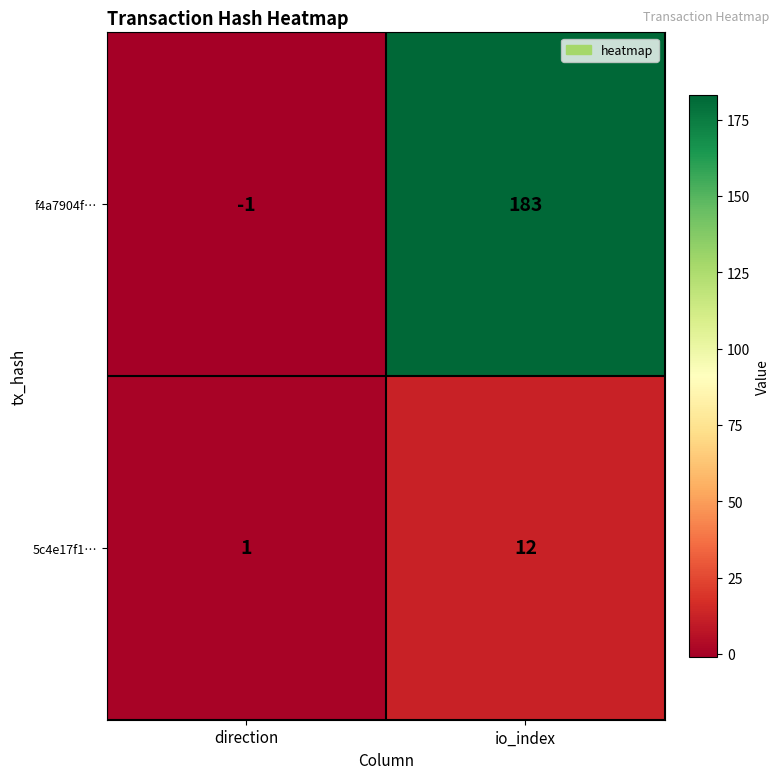

Reading left to right, list all the values displayed in this chart.

f4a7904f…: direction=-1	io_index=183
5c4e17f1…: direction=1	io_index=12